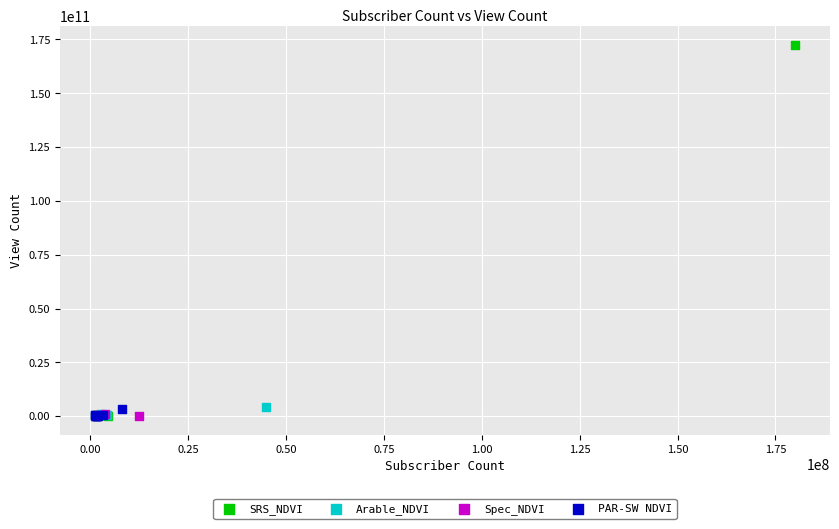

Which series reaches the maximum Y coordinate?

SRS_NDVI